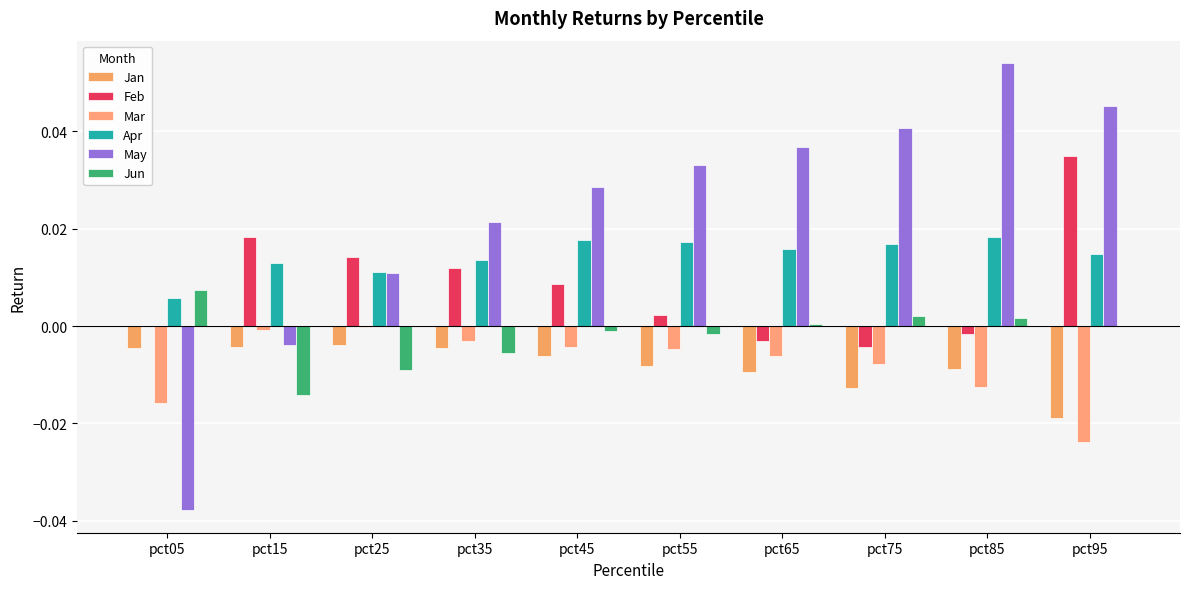

Reading right to left, extract all data points from this chart.

Jan: -0.0	-0.0	-0.0	-0.0	-0.0	-0.0	-0.0	-0.0	-0.0	-0.0
Feb: 0.0	-0.0	-0.0	-0.0	0.0	0.0	0.0	0.0	0.0	0.0
Mar: -0.0	-0.0	-0.0	-0.0	-0.0	-0.0	-0.0	-0.0	-0.0	-0.0
Apr: 0.0	0.0	0.0	0.0	0.0	0.0	0.0	0.0	0.0	0.0
May: 0.0	0.1	0.0	0.0	0.0	0.0	0.0	0.0	-0.0	-0.0
Jun: 0.0	0.0	0.0	0.0	-0.0	-0.0	-0.0	-0.0	-0.0	0.0